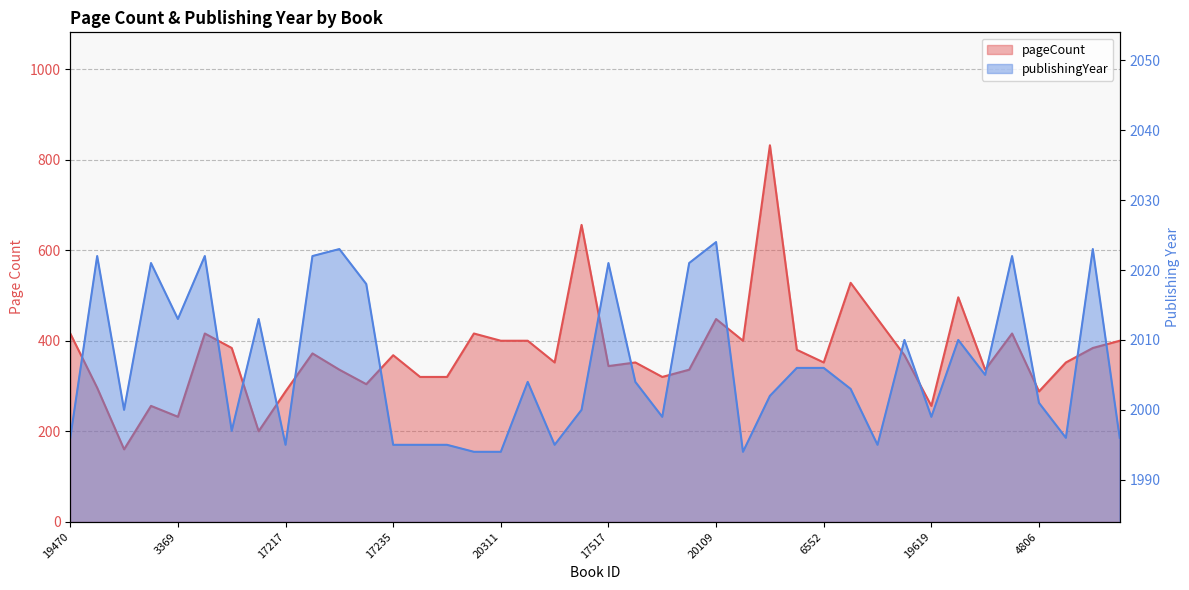

True or false: pageCount and publishingYear cross at least once.

False